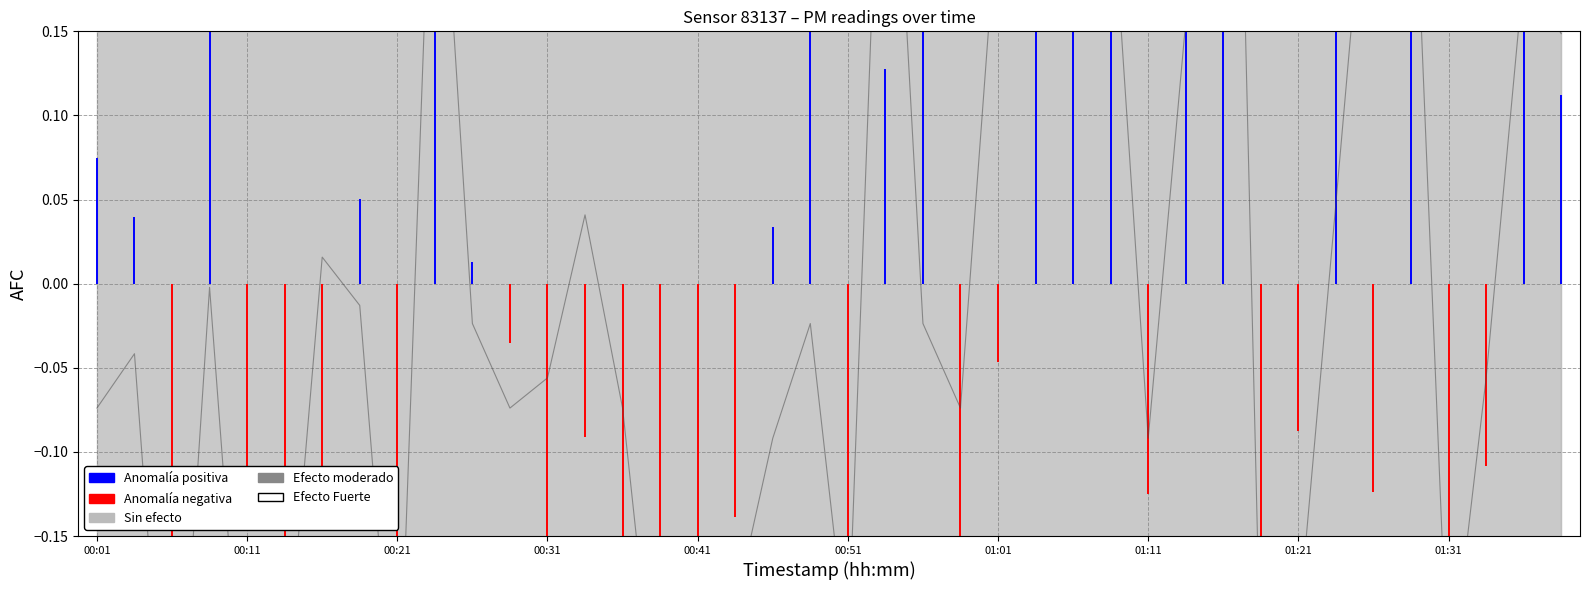

What is the change in value from 17 to 23?

+0.1